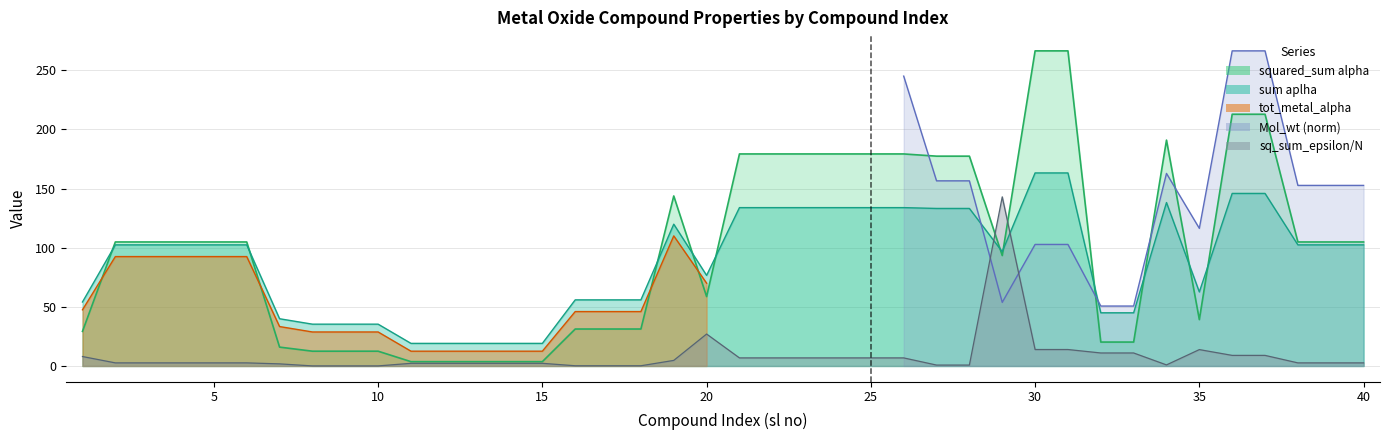

What is the maximum value for sum aplha?

163.2